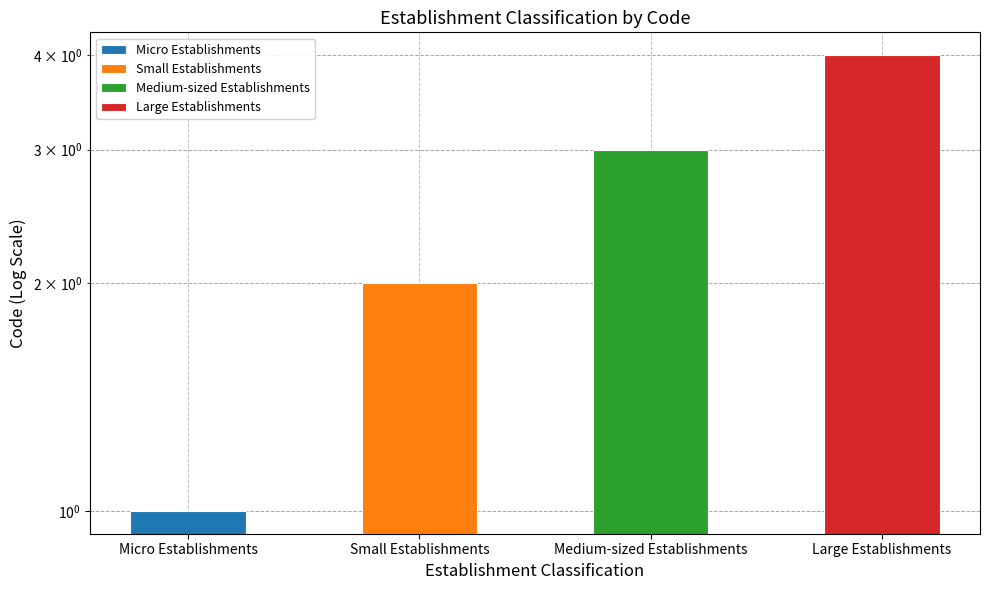

Which label corresponds to the largest value in the chart?

Large Establishments